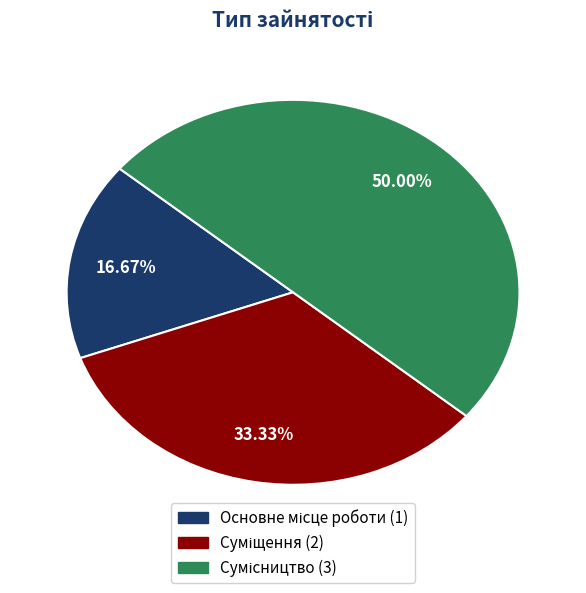

To the nearest percent, what portion does Сумісництво represent?

50%